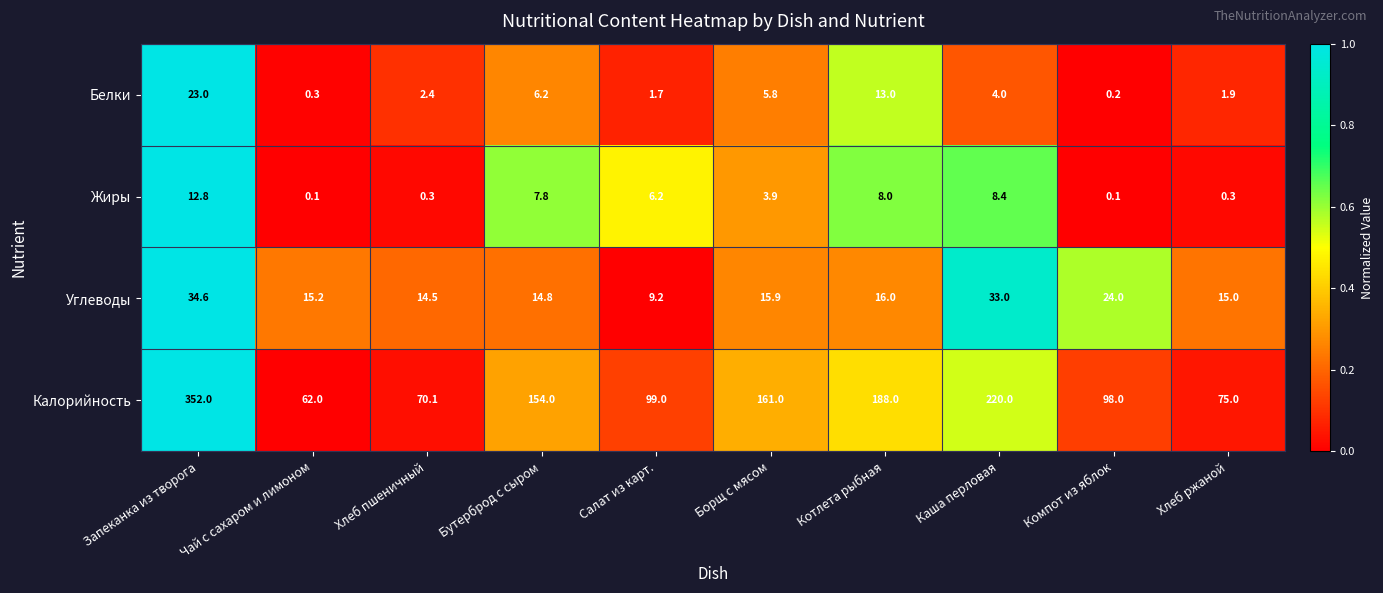

What is the sum of all Калорийность values?

1479.1